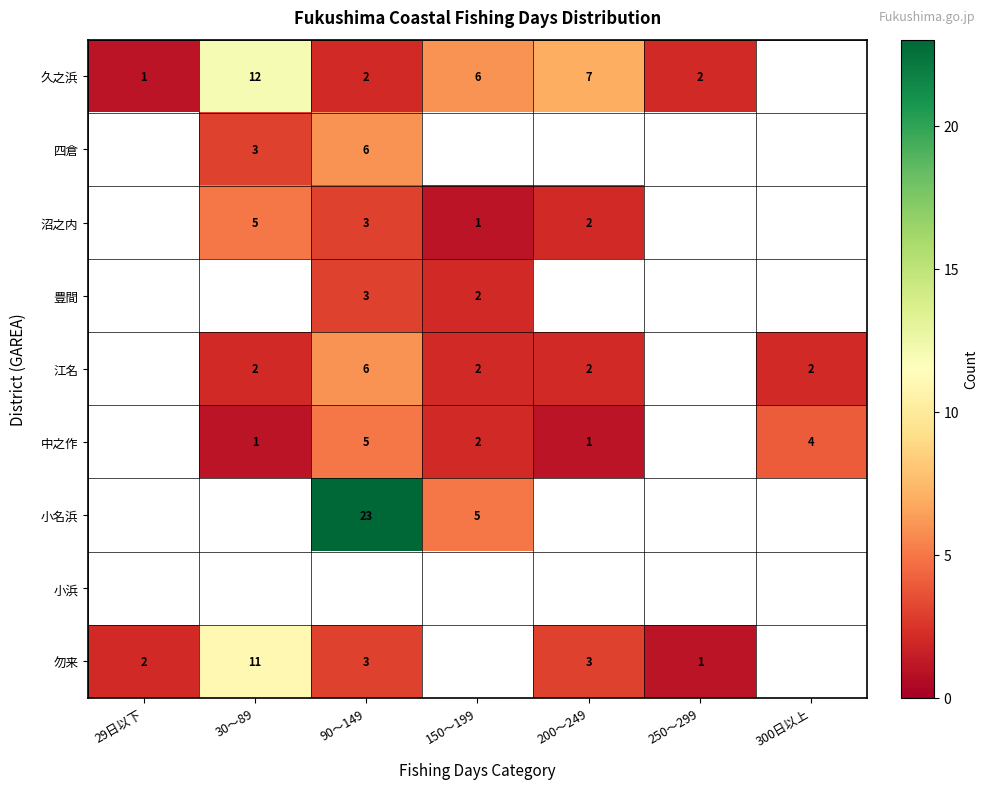

Is it true that 四倉 equals 6 at 90～149?

True